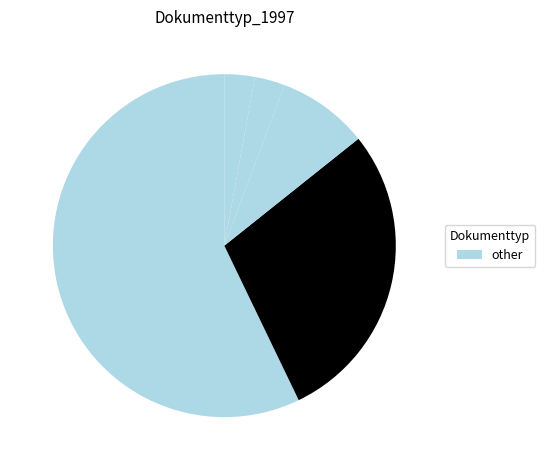

How many segments does this pie chart have?

5